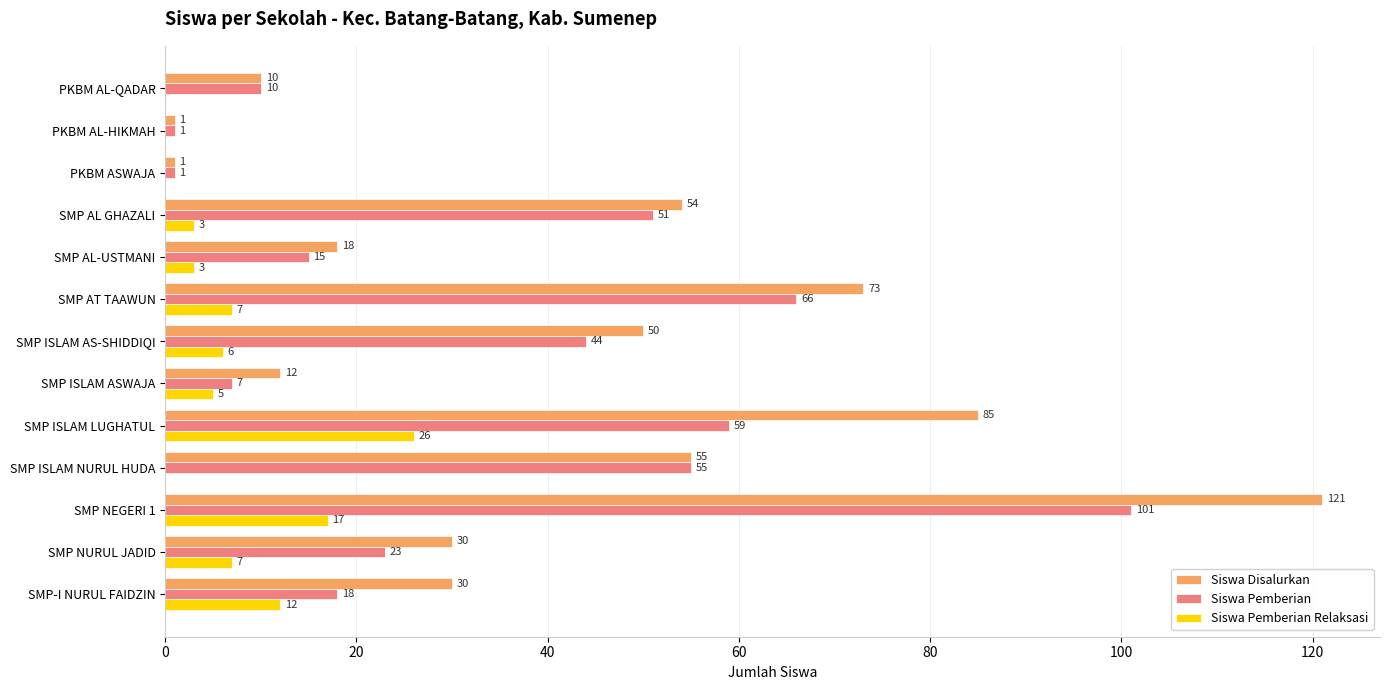

Between PKBM ASWAJA and SMP ISLAM LUGHATUL, which series saw the biggest shift?

Siswa Disalurkan